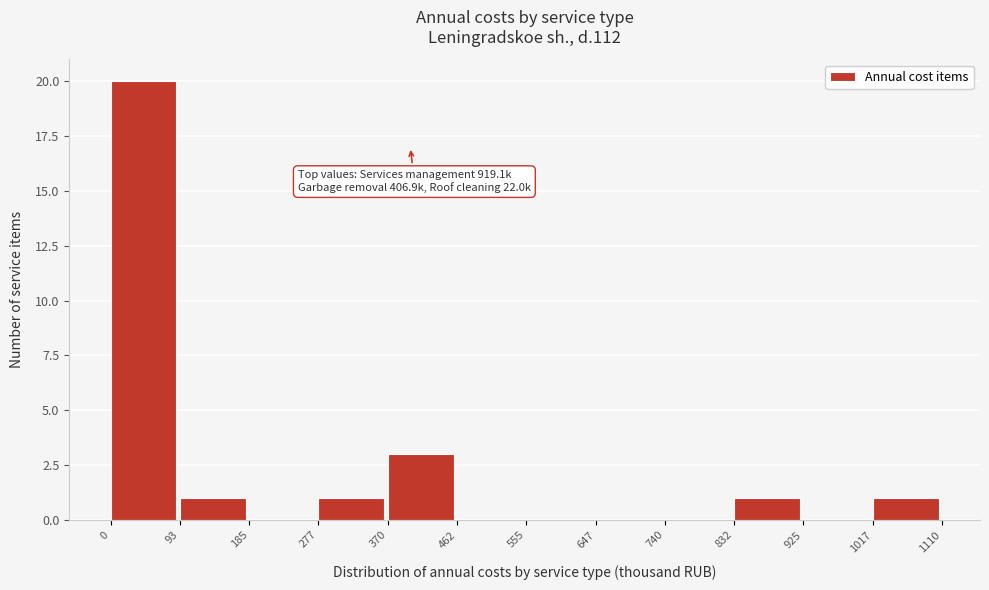

Over which range of the x-axis is the bar tallest?

0 to 93